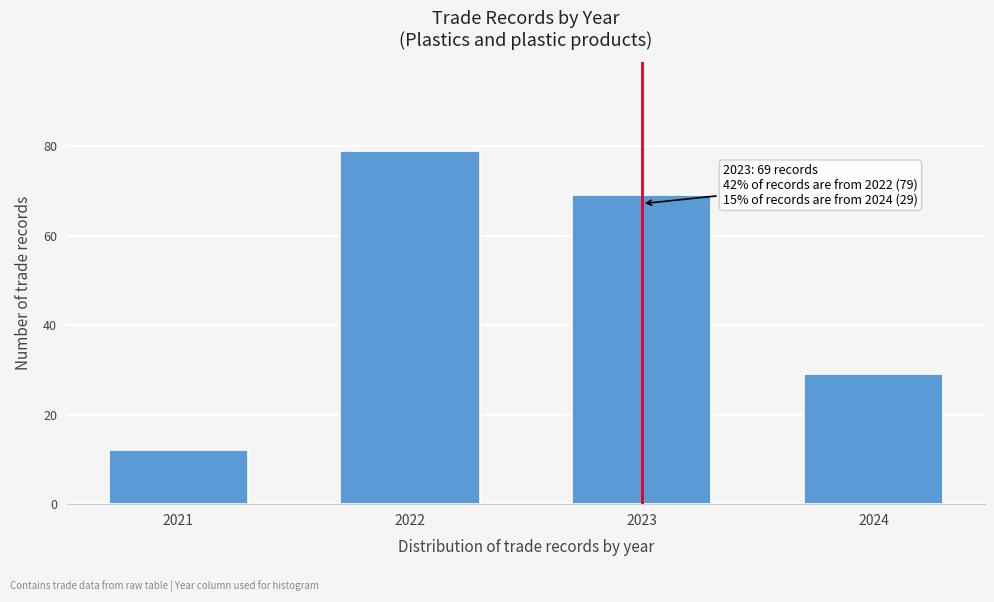

Reading right to left, transcribe all the data shown in this chart.

2024=29	2023=69	2022=79	2021=12